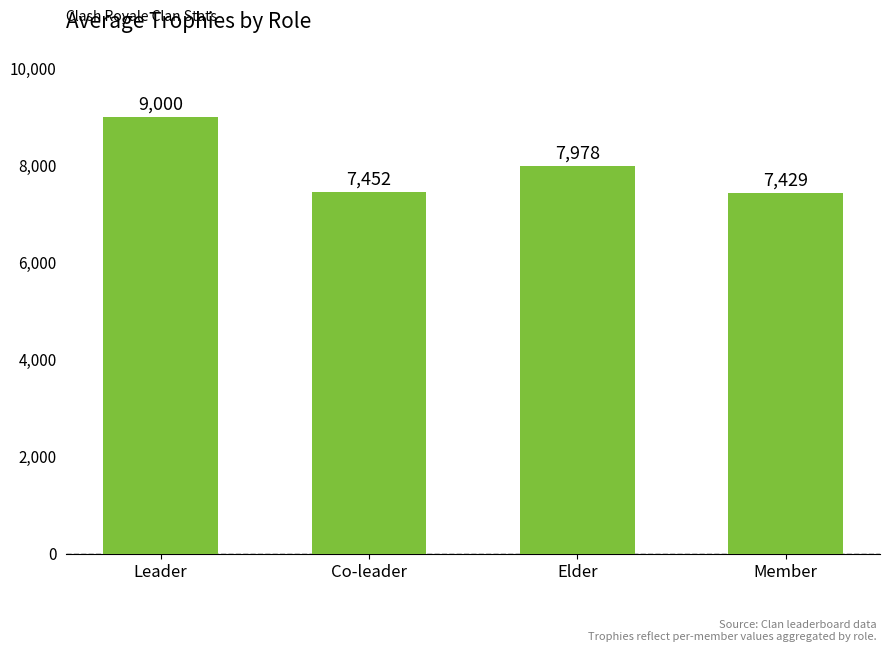

What is the value of the 2nd bar from the left?

7452.3